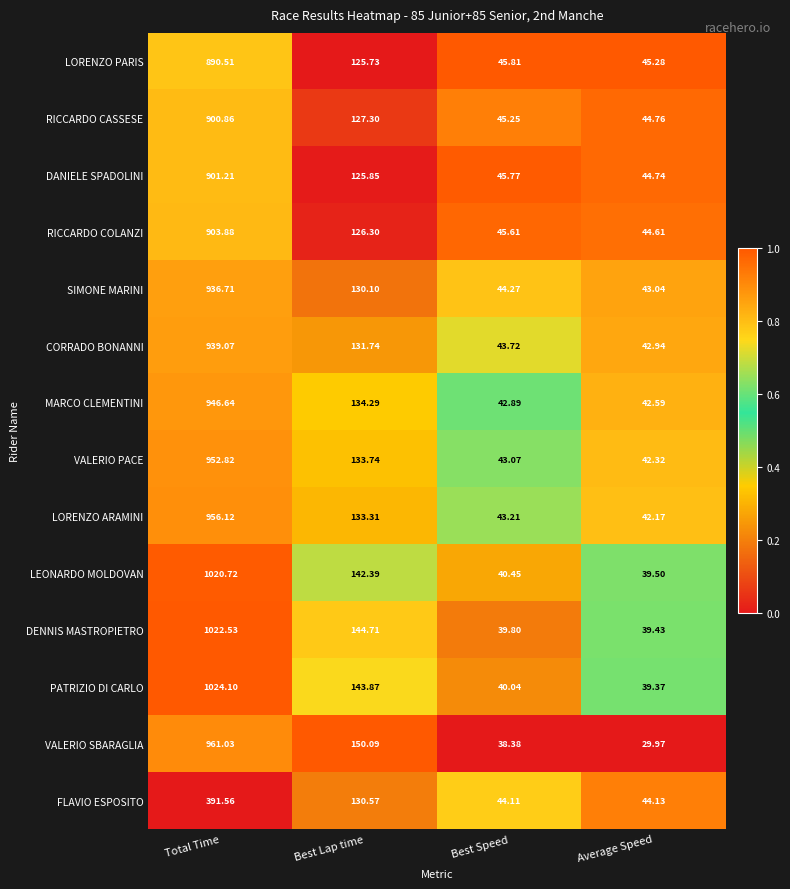

Which category has the lowest value across all series?

Average Speed